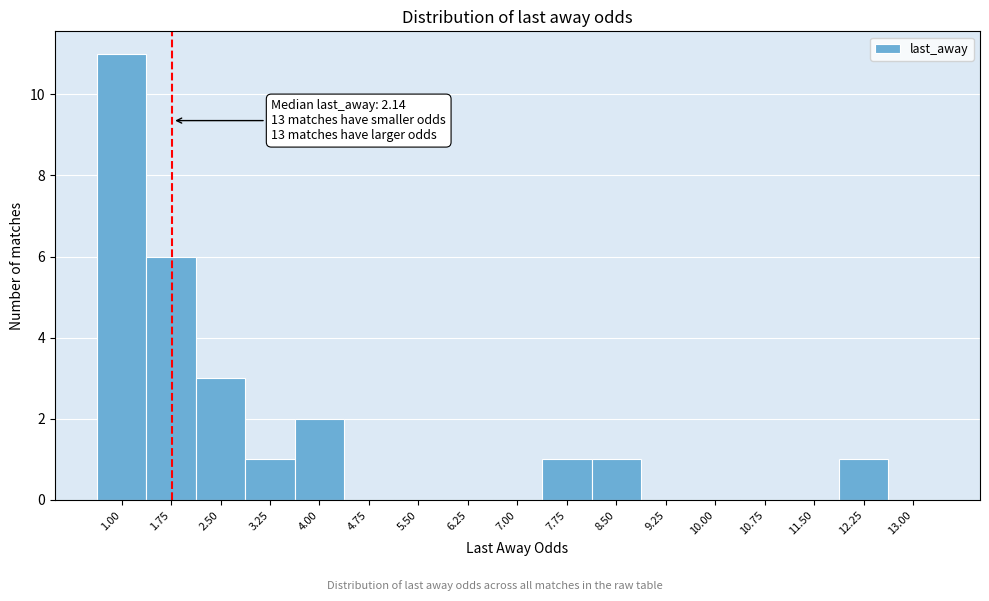

Reading left to right, list all the values displayed in this chart.

1.00=11	1.75=6	2.50=3	3.25=1	4.00=2	4.75=0	5.50=0	6.25=0	7.00=0	7.75=1	8.50=1	9.25=0	10.00=0	10.75=0	11.50=0	12.25=1	13.00=0